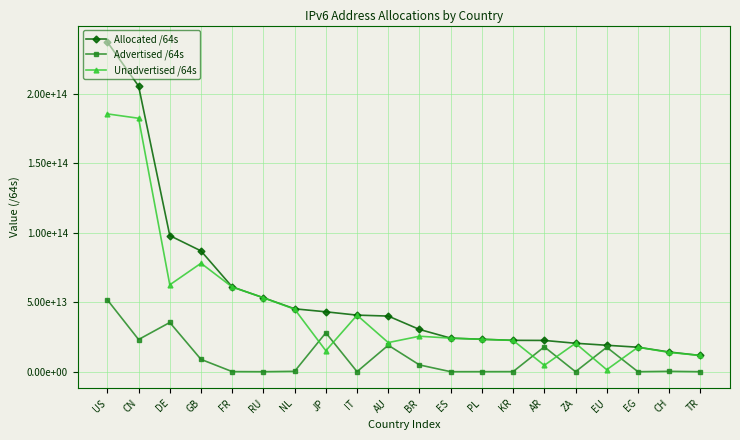

True or false: Advertised /64s and Allocated /64s cross at least once.

False